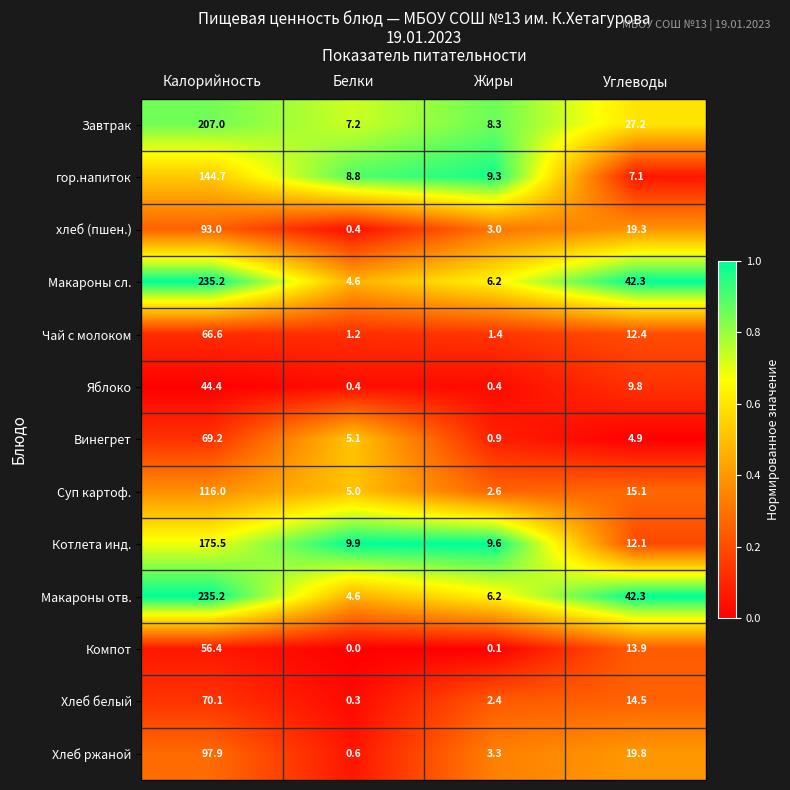

What is the sum of the Хлеб ржаной values at Белки and Жиры?

3.9